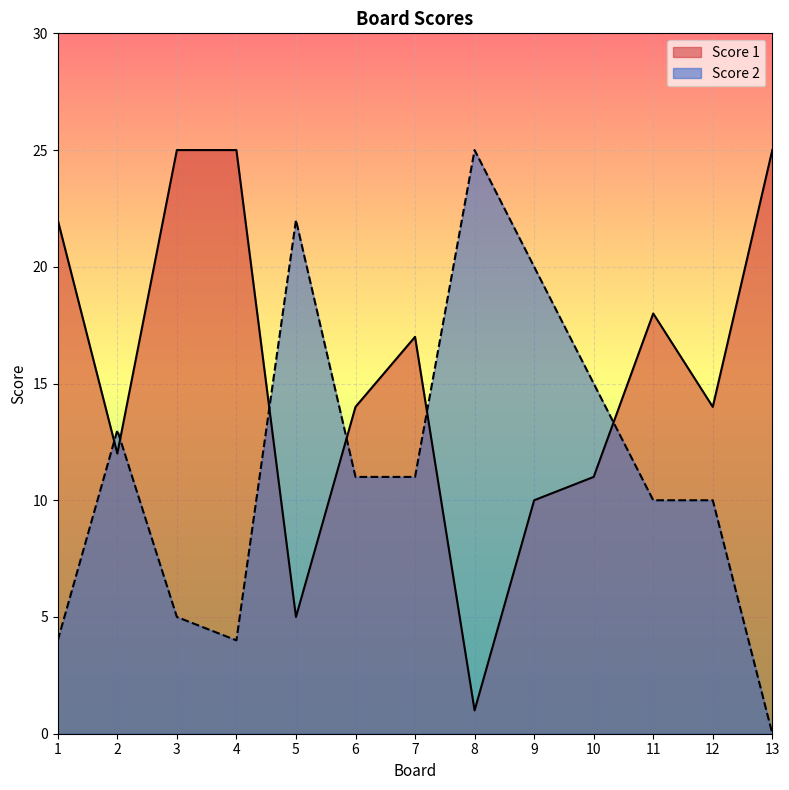

How many categories are shown in the chart?

13